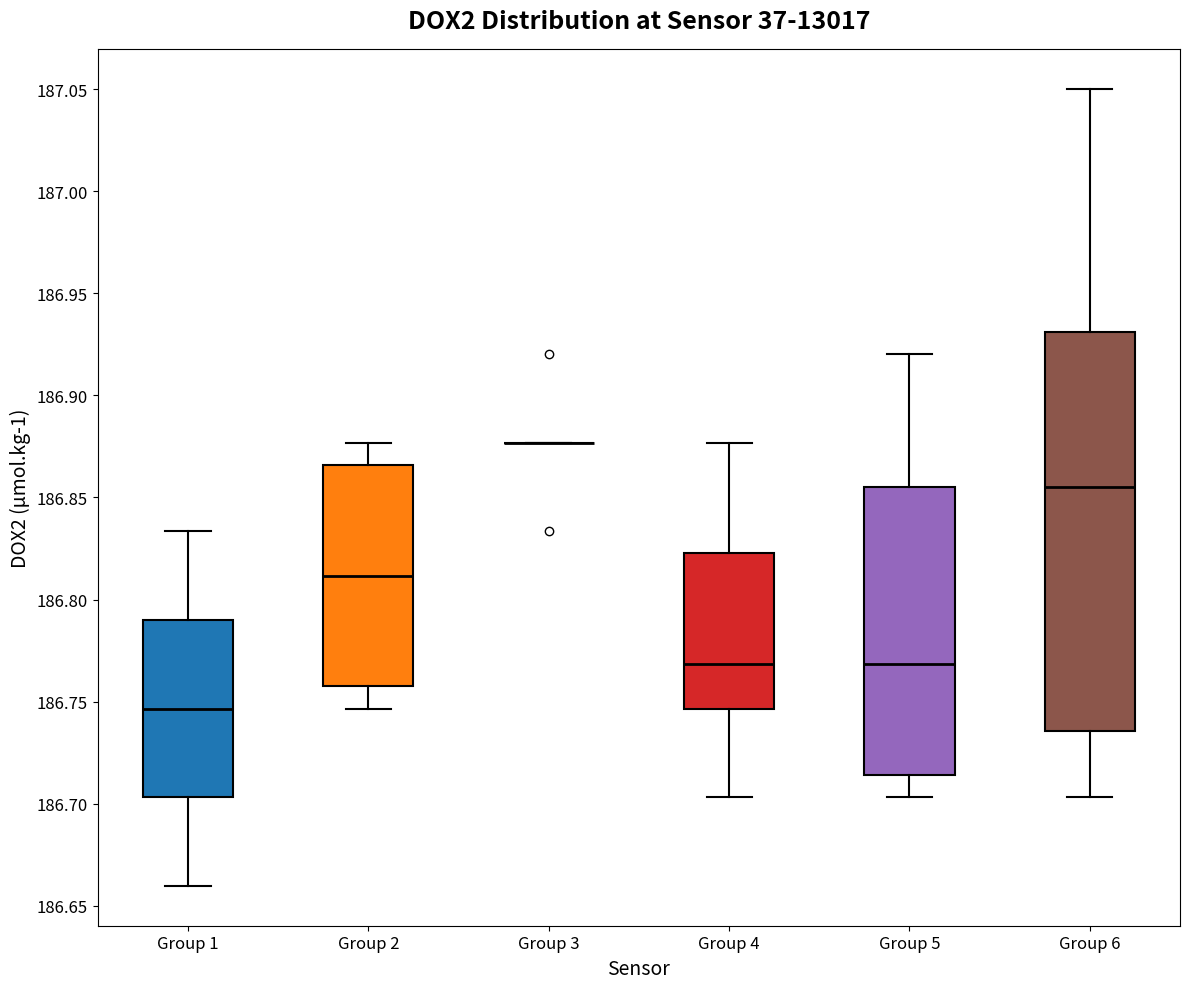

Where does the median line of the box for Group 1 sit on the y-axis? The values are not printed on the chart, so give them approximately, as read against the axis.

186.745